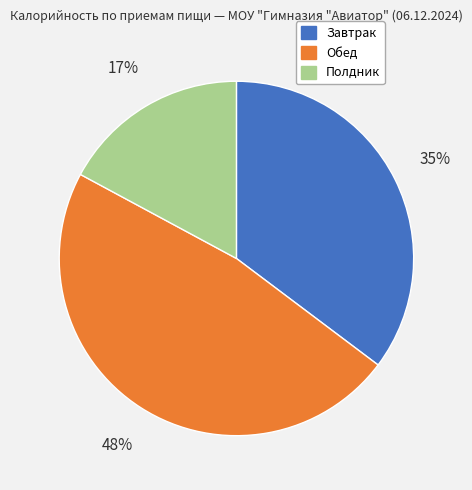

Approximately how many times larger is the value at Обед compared to Полдник?

2.8